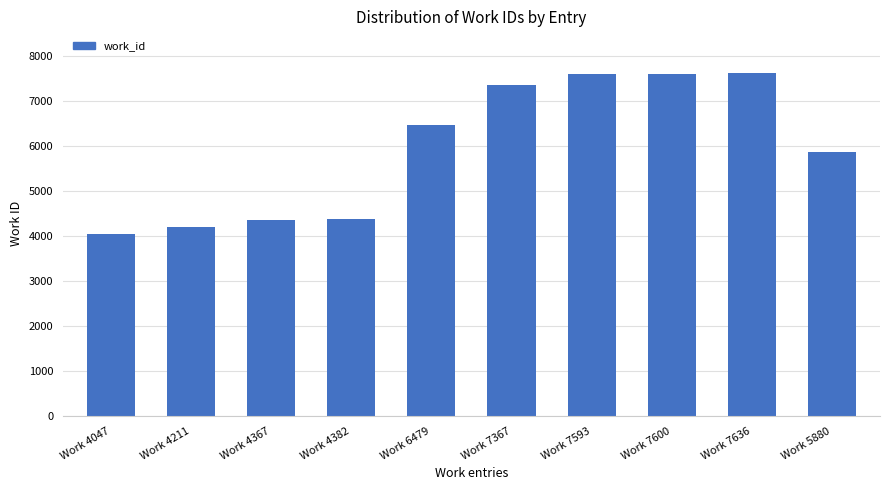

Is it true that the value at Work 4211 is 4211?

True